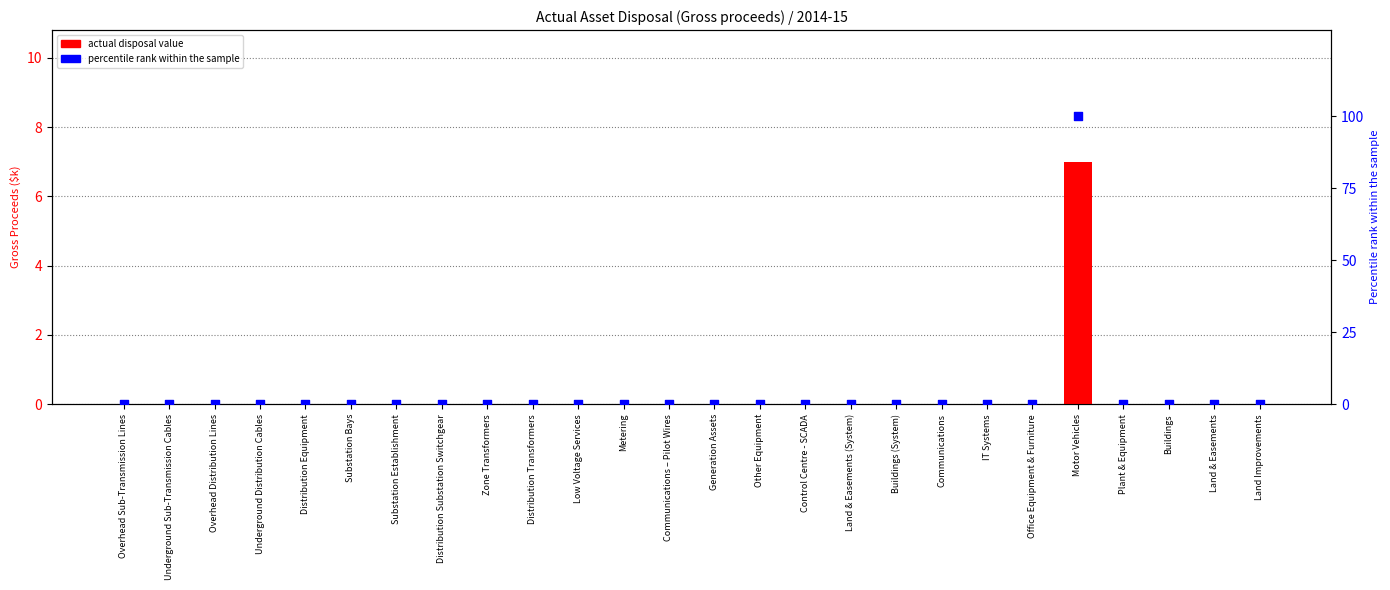

Which series reaches the minimum Y coordinate?

actual disposal value